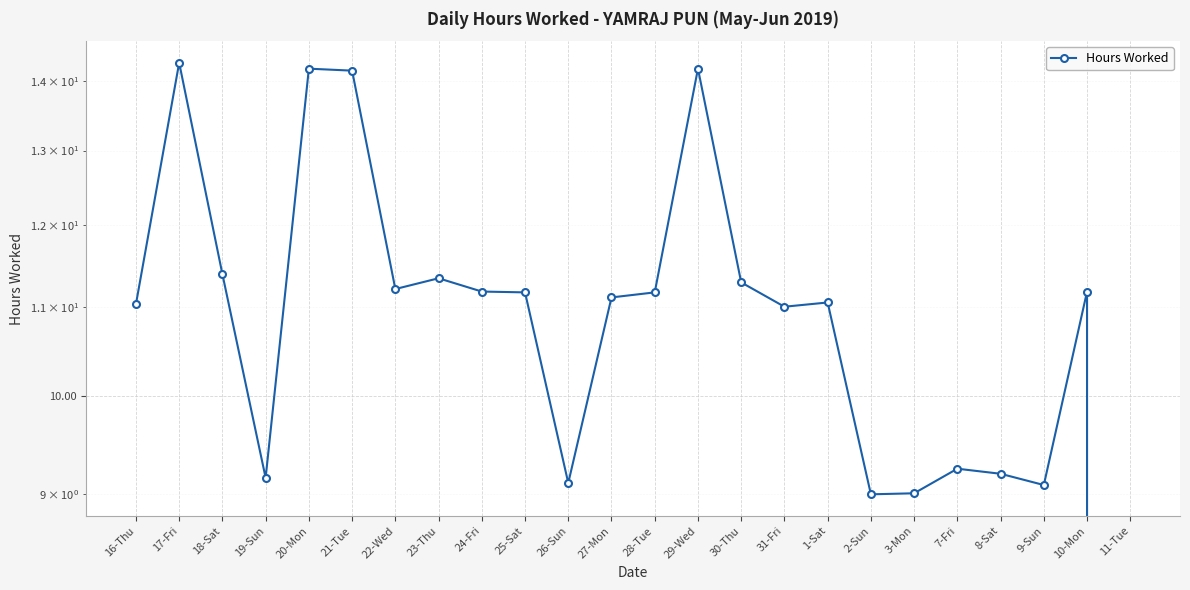

What is the difference between the values at 30-Thu and 28-Tue?

0.1